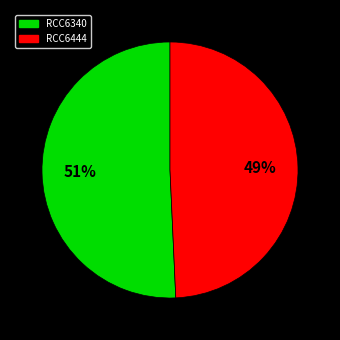

Is there a majority slice in this chart?

Yes